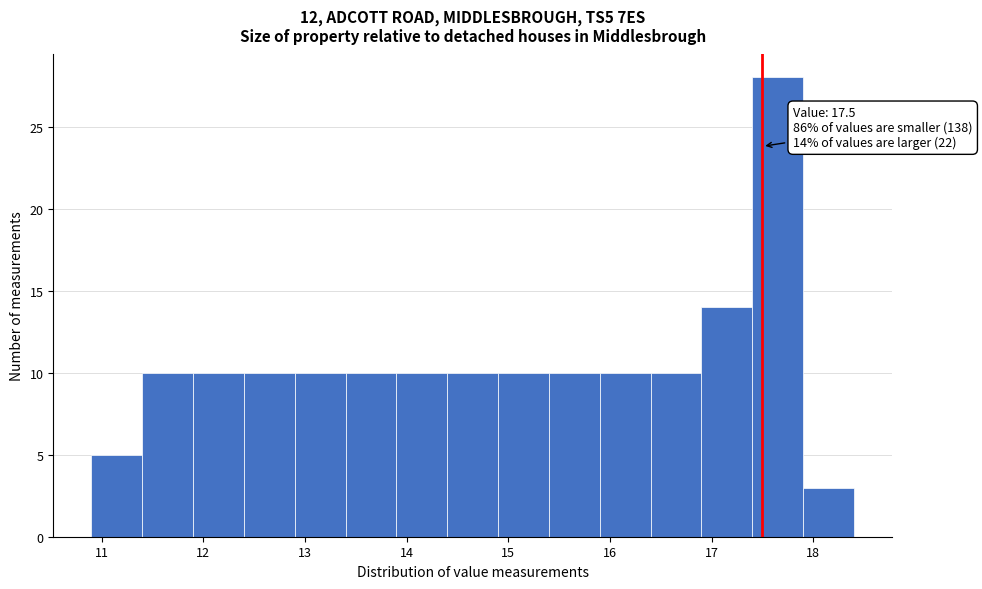

Over which range of the x-axis is the bar tallest?

17.4 to 17.9